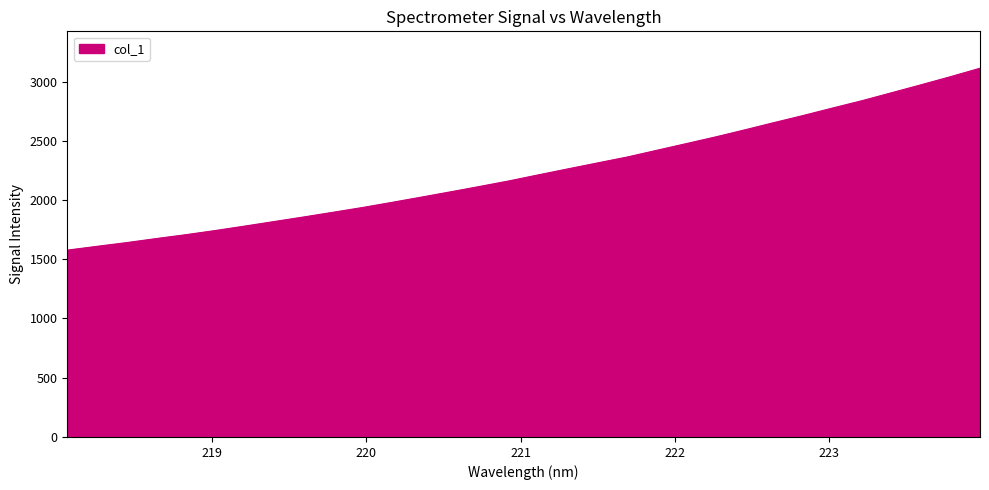

What is the greatest value displayed?

3112.3